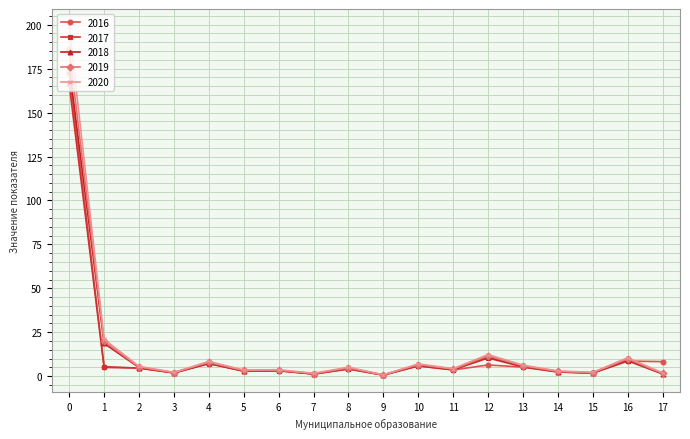

What is the maximum value shown in the chart?

199.0